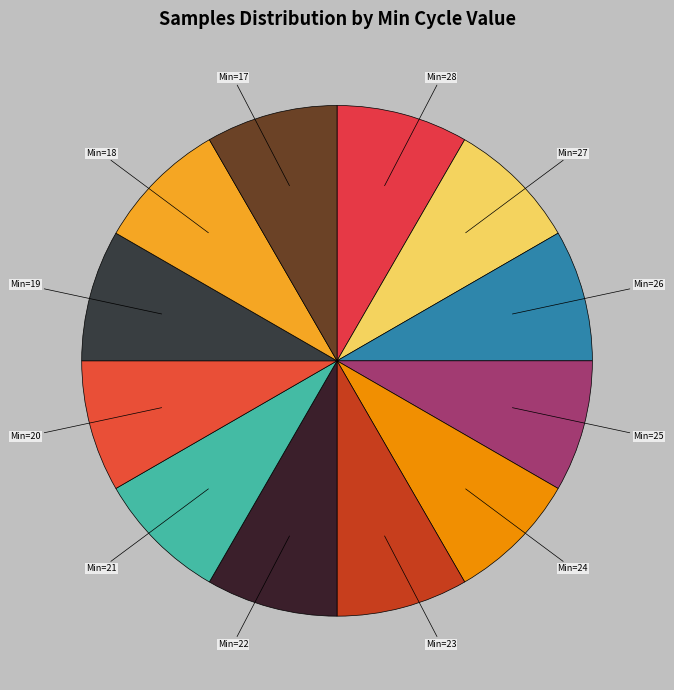

To the nearest percent, what is the average slice percentage?

8%